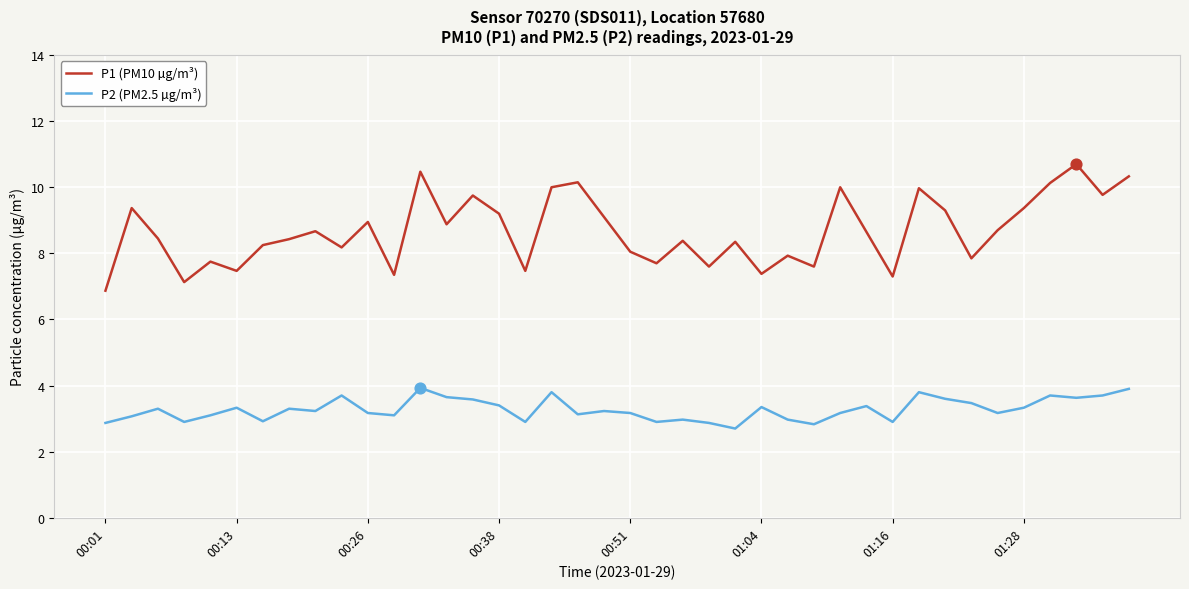

Which series has the largest range (max minus min)?

P1 (PM10 µg/m³)